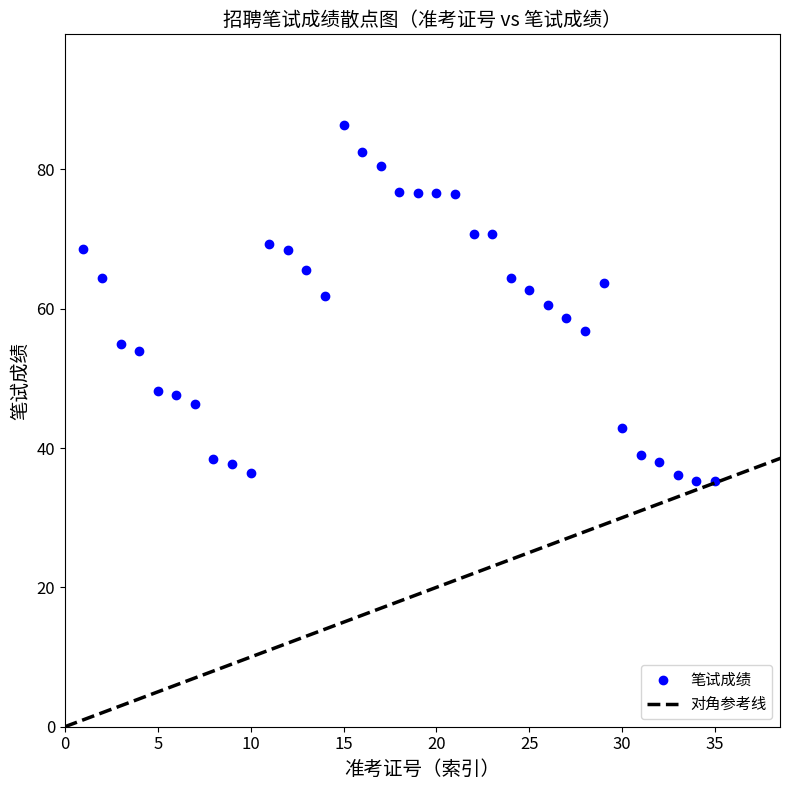

What is the range of Y values (max minus min)?

51.2